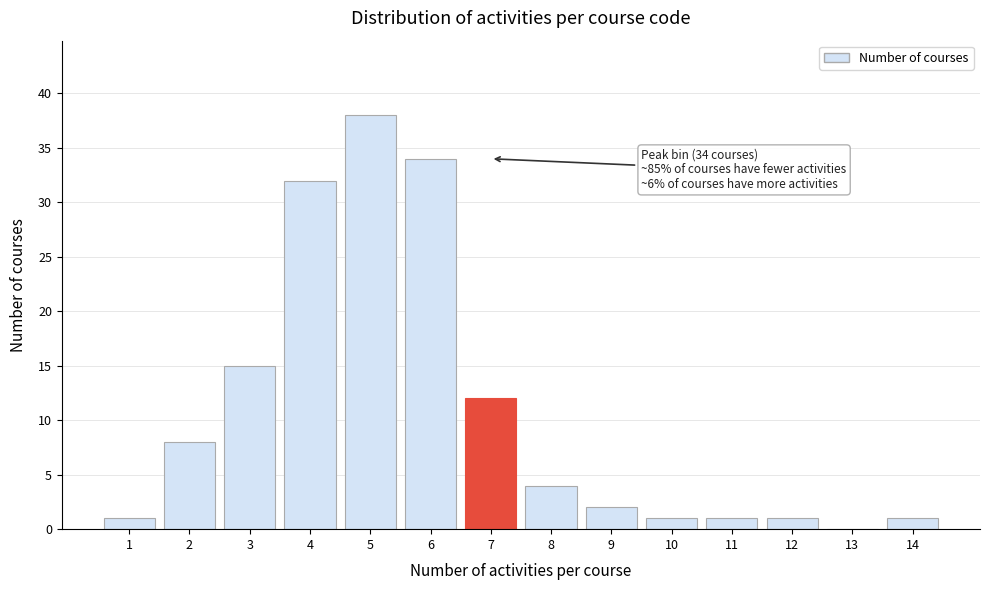

Reading left to right, list all the values displayed in this chart.

1=1	2=8	3=15	4=32	5=38	6=34	7=12	8=4	9=2	10=1	11=1	12=1	13=0	14=1